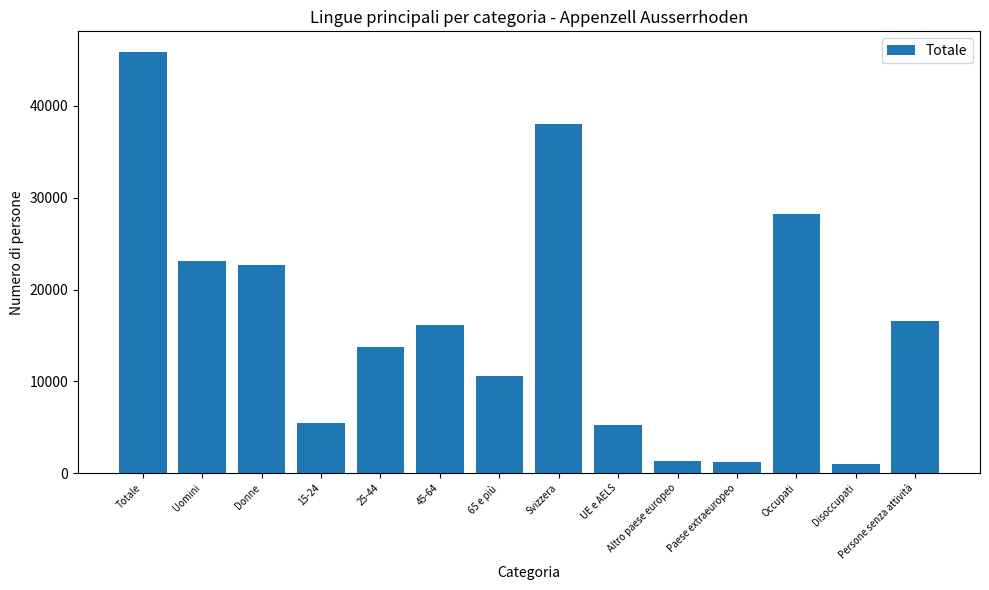

What position from the right is 25-44?

10